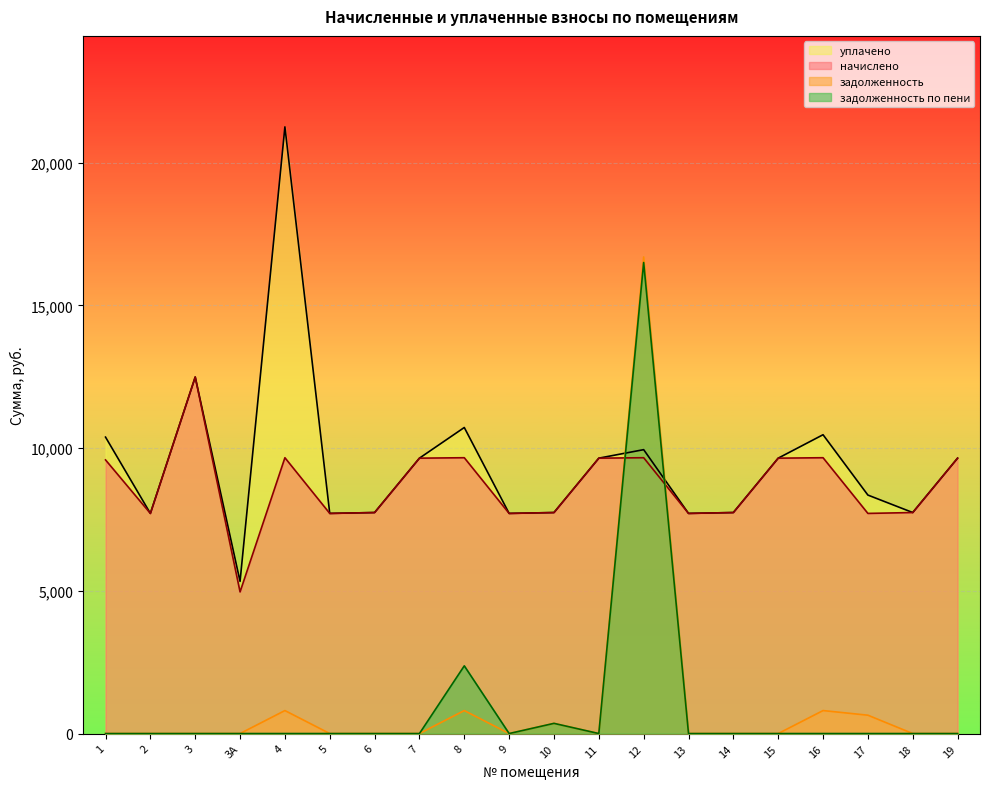

What is the value of the начислено point at the 10th from the left?

7710.7